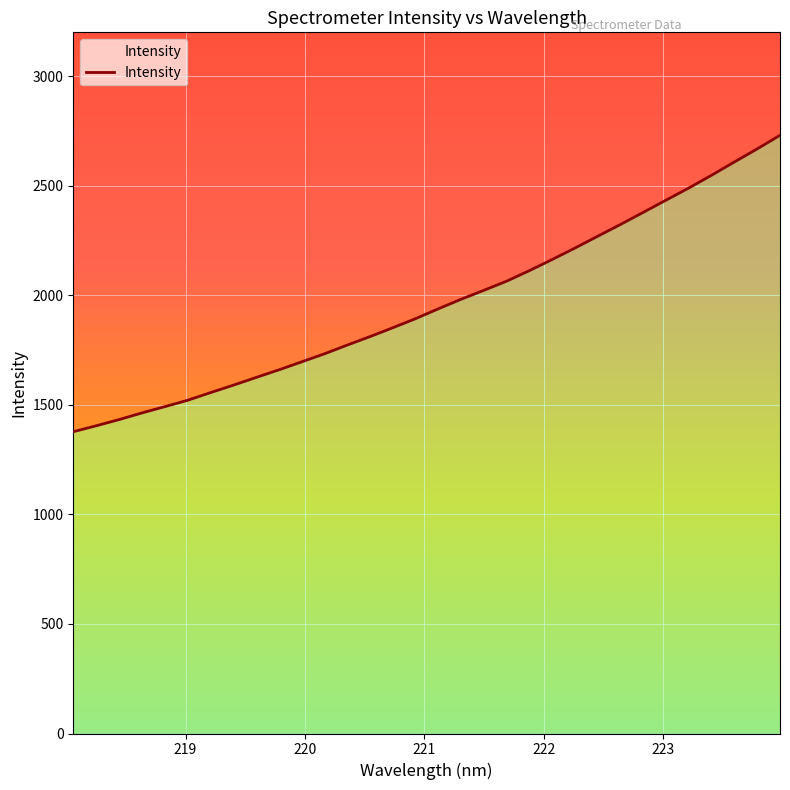

What is the sum of all values?

62822.9